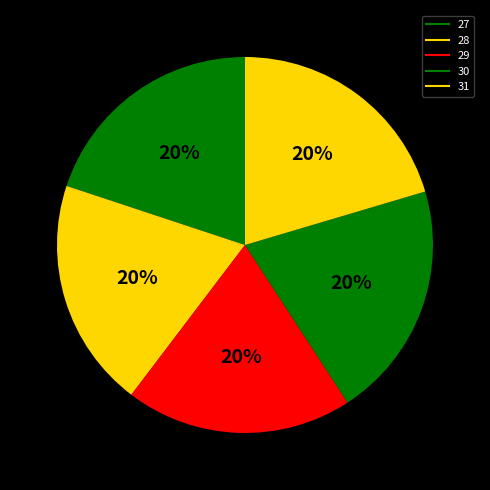

Count the number of slices in the pie.

5